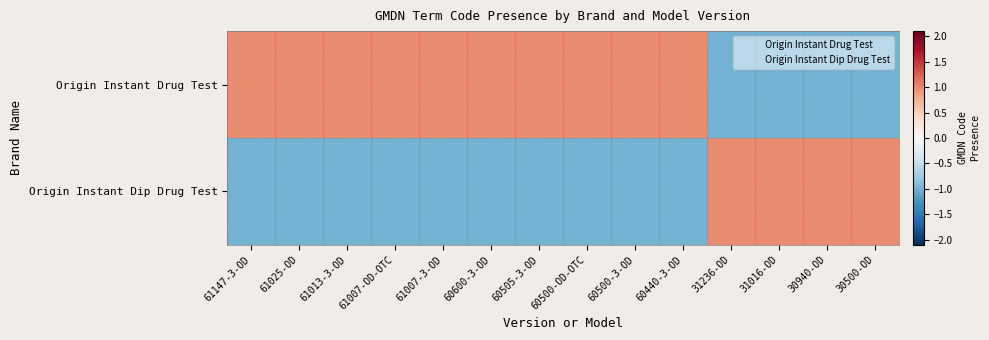

Reading right to left, transcribe all the data shown in this chart.

Origin Instant Drug Test: 30500-OD=-1	30940-OD=-1	31016-OD=-1	31236-OD=-1	60440-3-OD=1	60500-3-OD=1	60500-OD-OTC=1	60505-3-OD=1	60600-3-OD=1	61007-3-OD=1	61007-OD-OTC=1	61013-3-OD=1	61025-OD=1	61147-3-OD=1
Origin Instant Dip Drug Test: 30500-OD=1	30940-OD=1	31016-OD=1	31236-OD=1	60440-3-OD=-1	60500-3-OD=-1	60500-OD-OTC=-1	60505-3-OD=-1	60600-3-OD=-1	61007-3-OD=-1	61007-OD-OTC=-1	61013-3-OD=-1	61025-OD=-1	61147-3-OD=-1